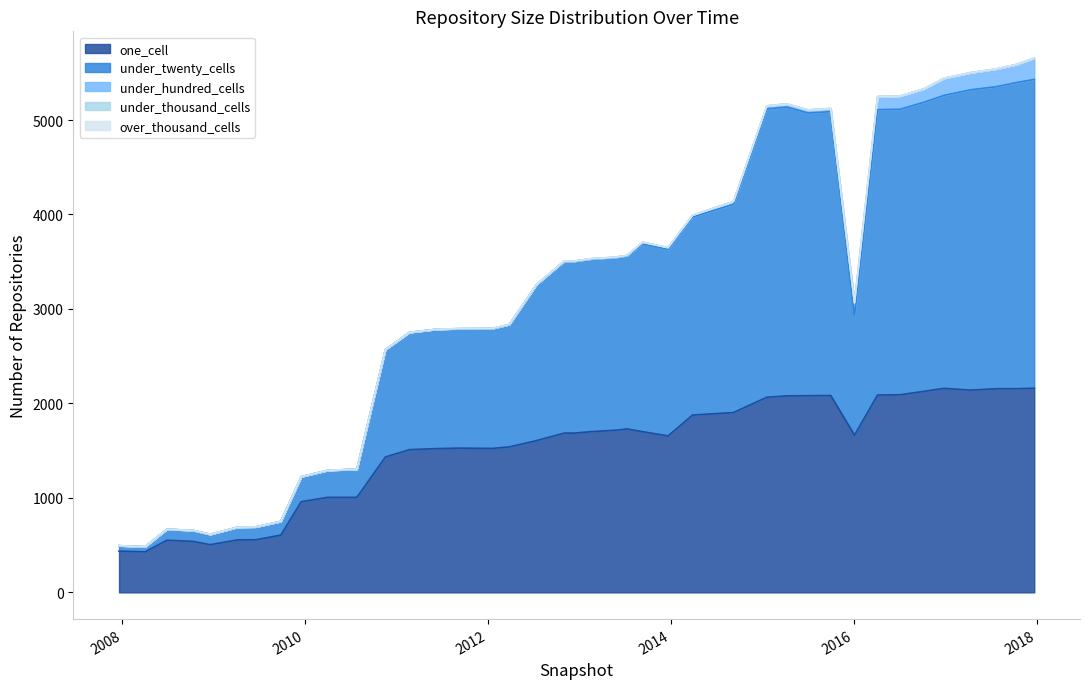

Which category has the lowest value across all series?

2007-12-19